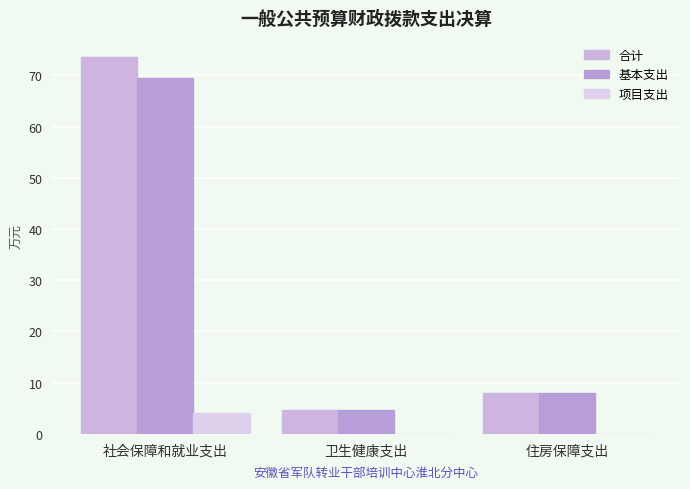

How many data points does each series have?

3